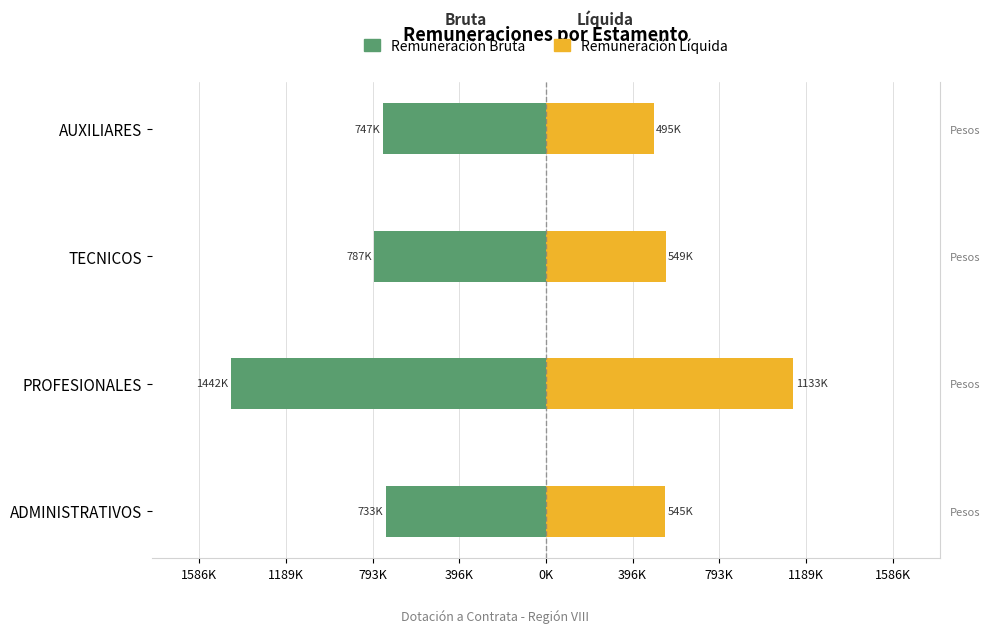

Reading left to right, what are all the values shown in this chart?

Remuneración Bruta: -733134	-1442000	-787241	-746585
Remuneración Líquida: 545472	1133018	548961	494718